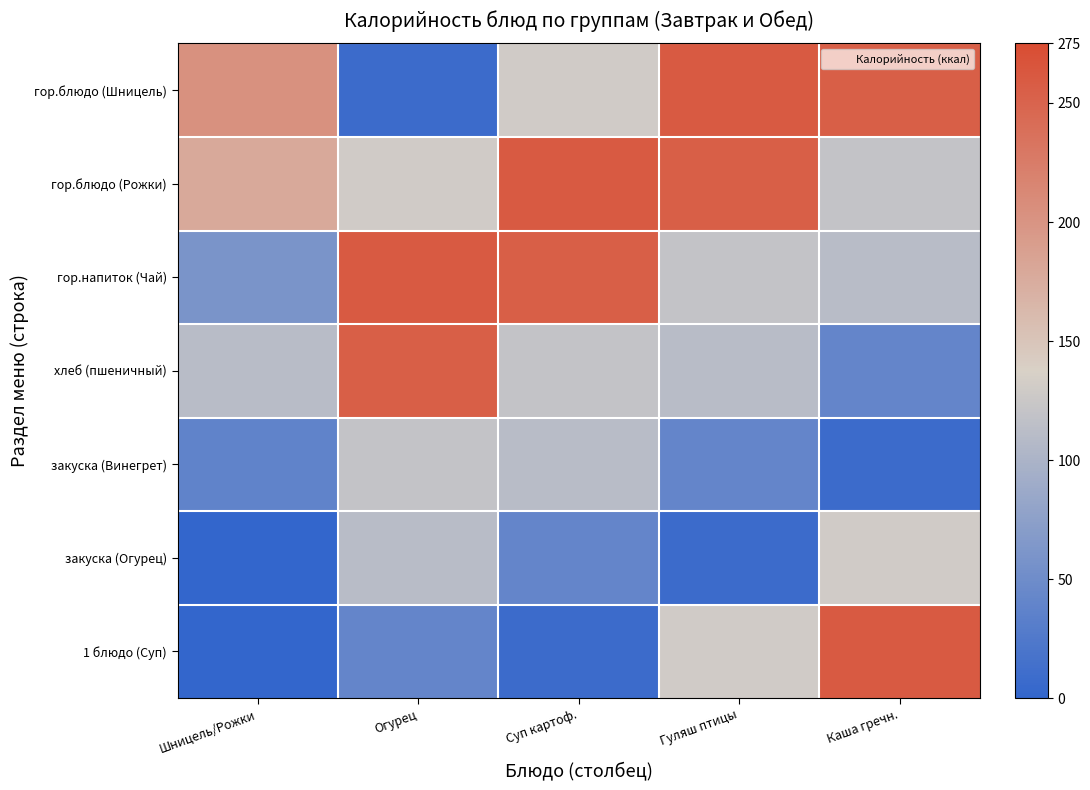

Which series has the largest total across all categories?

гор.блюдо (Рожки)